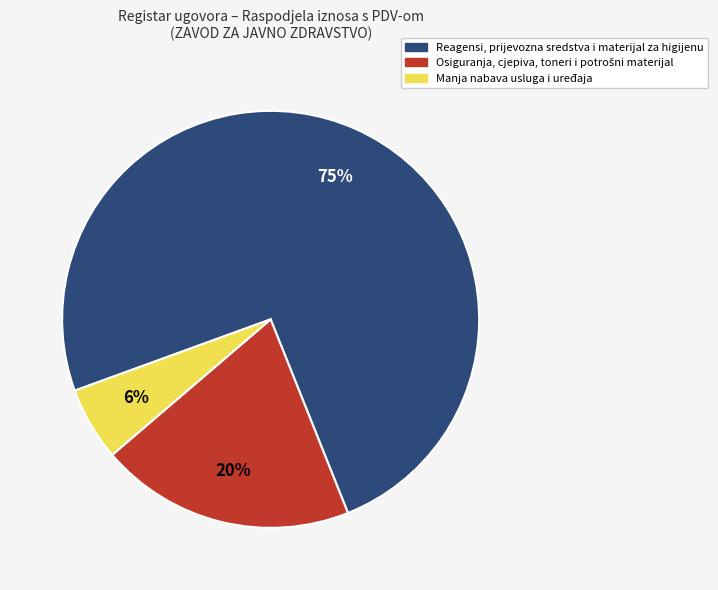

How many segments does this pie chart have?

3